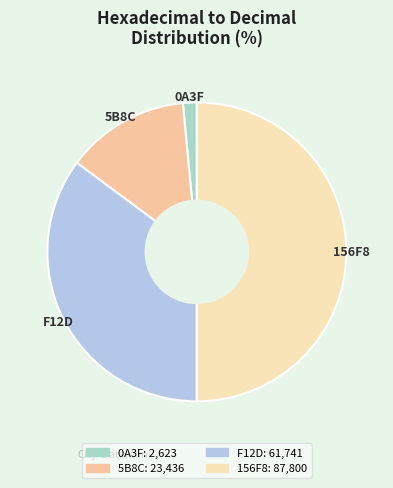

How many slices are in this pie chart?

4